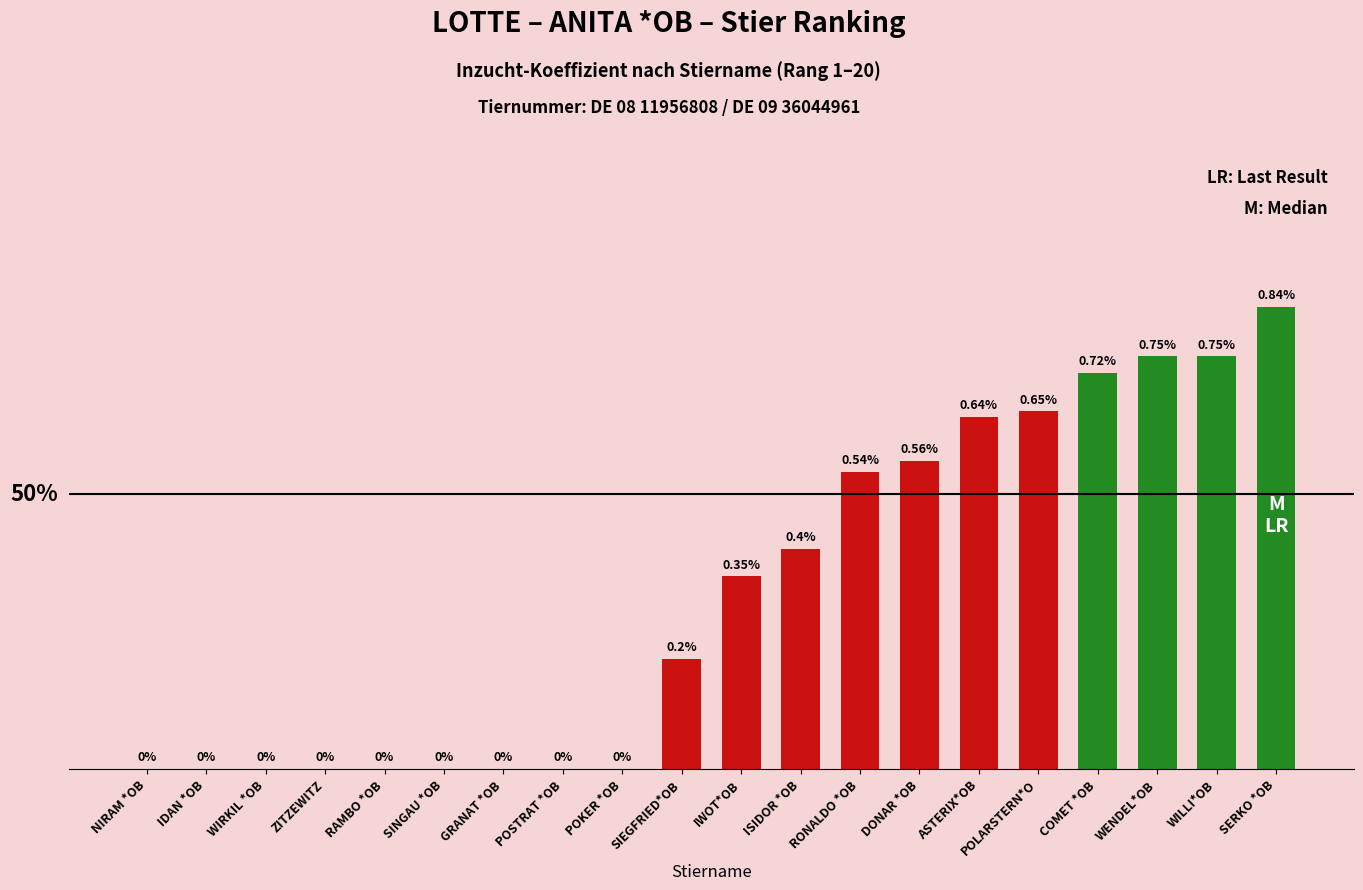

Between SERKO *OB and POKER *OB, which is larger?

SERKO *OB